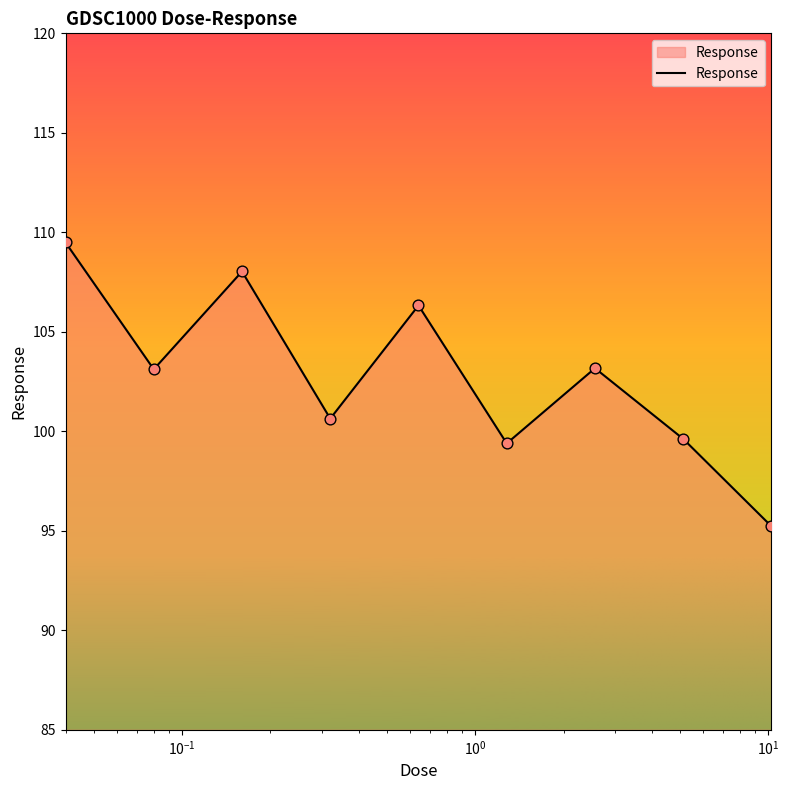

What is the difference between the maximum and minimum values?

14.3